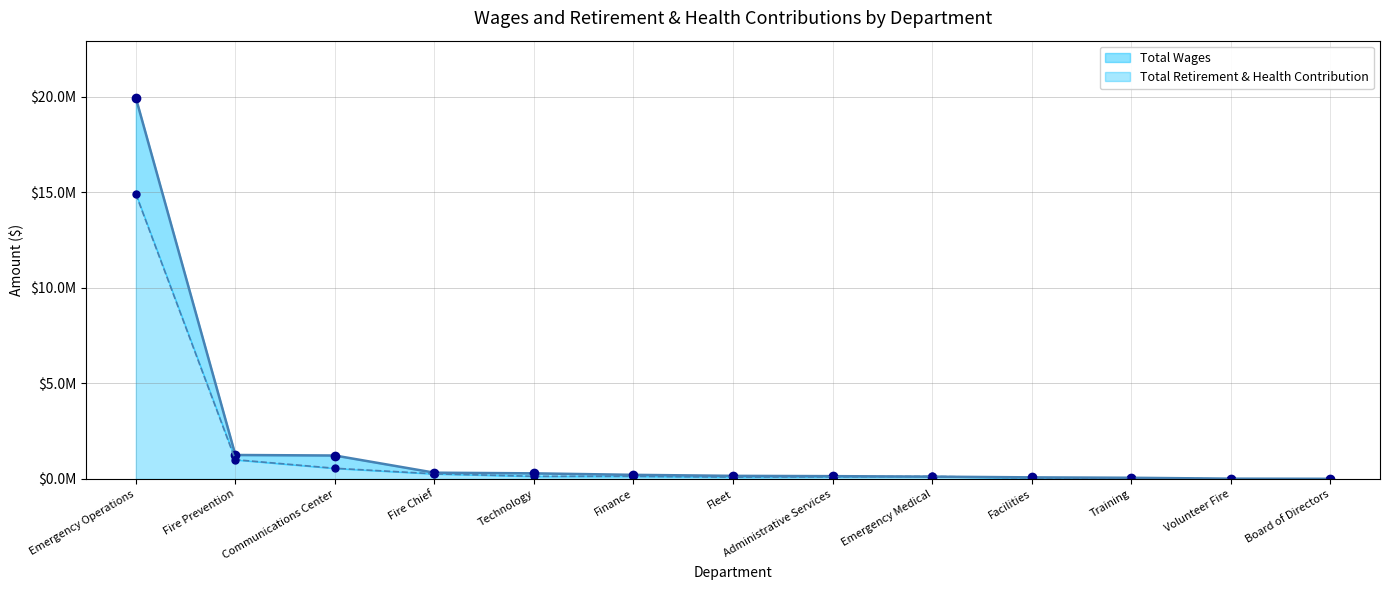

Which series has the largest range (max minus min)?

Total Wages